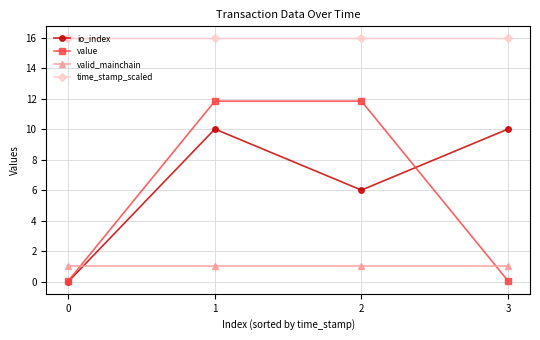

At which category is the sum across all series the highest?

1